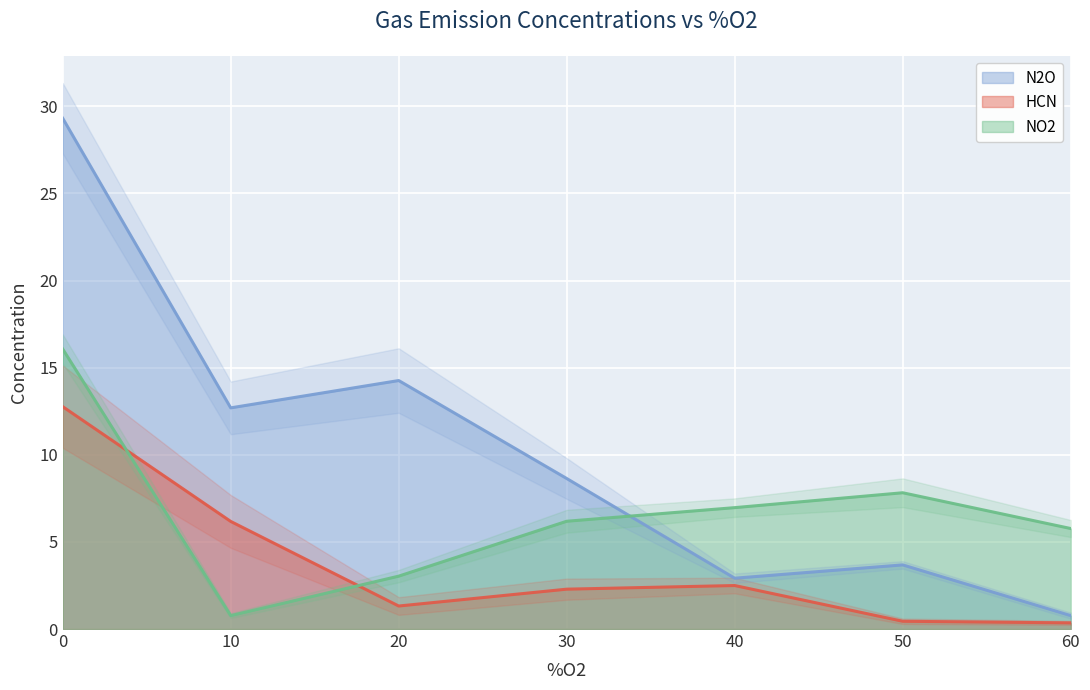

How many values in the NO2 series exceed 6?

4